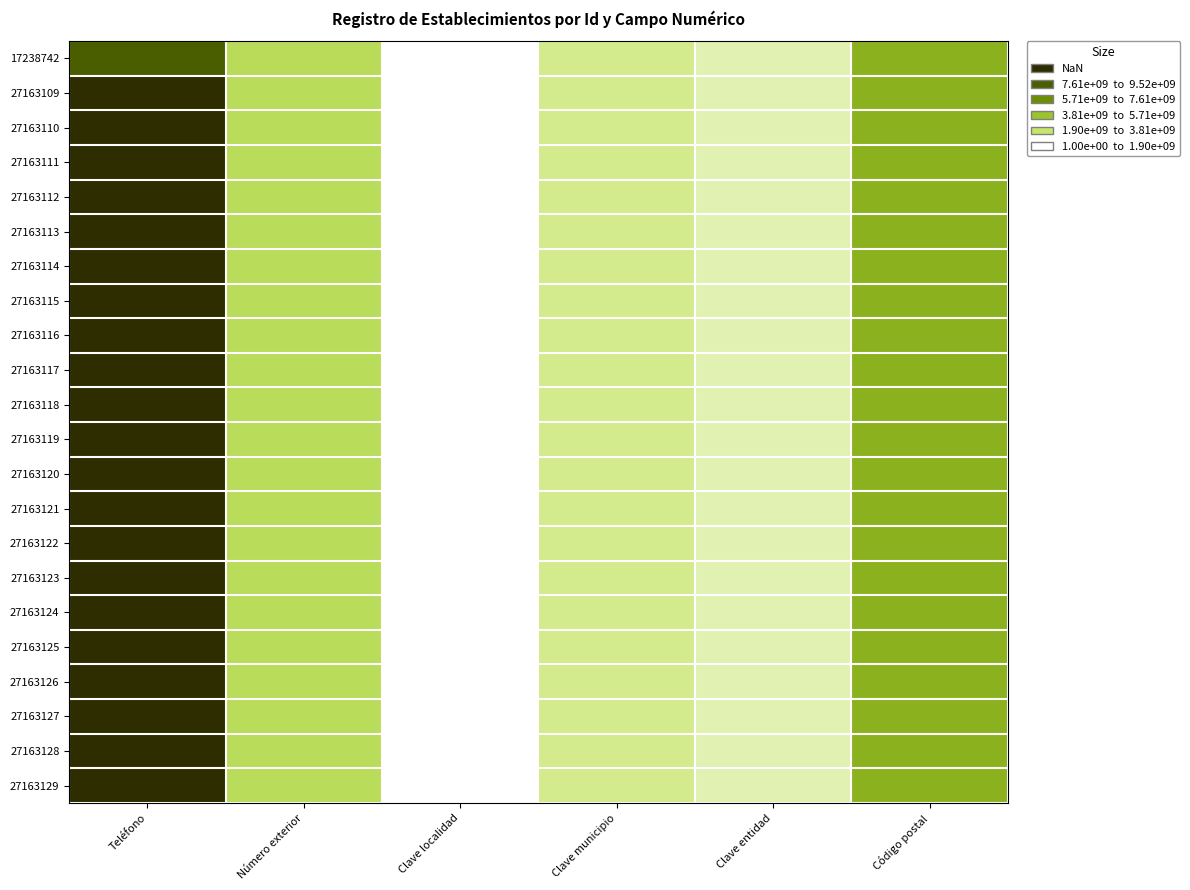

Count the number of data series in this chart.

22